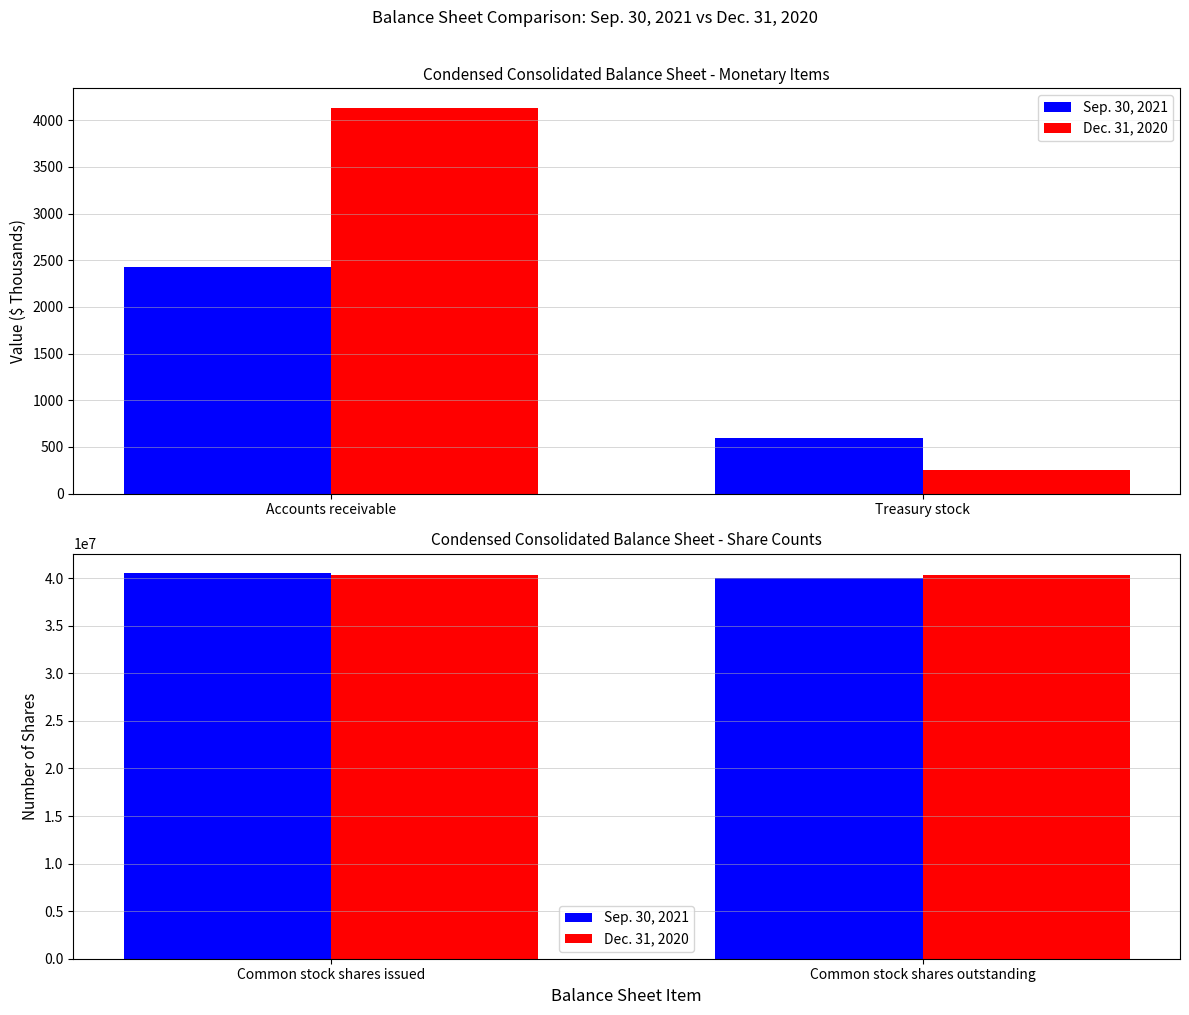

Is it true that Sep. 30, 2021 equals 24177281 at Common stock shares issued?

False